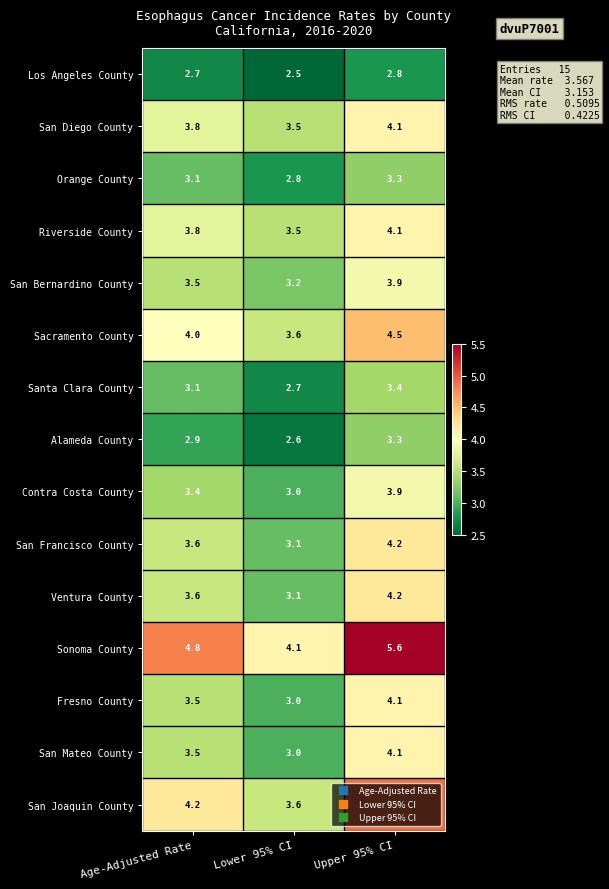

At which category does the chart reach its peak across all series?

Upper 95% CI